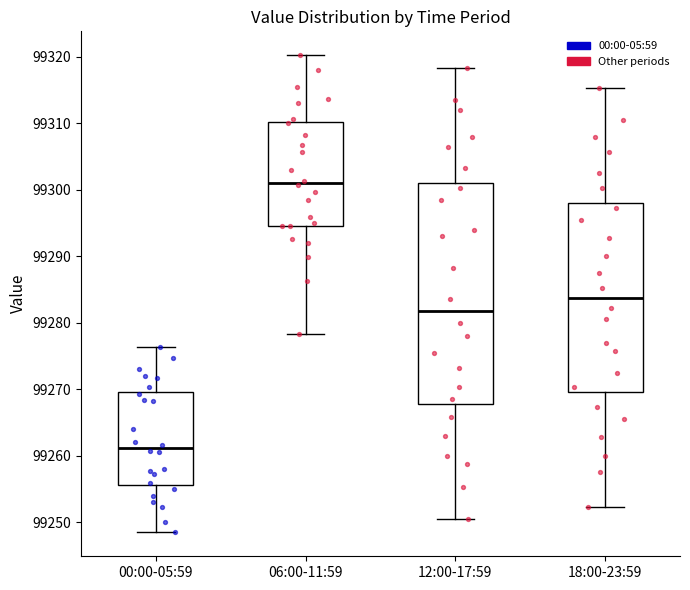

Which box is the tallest, from its lower edge to its upper edge?

12:00-17:59